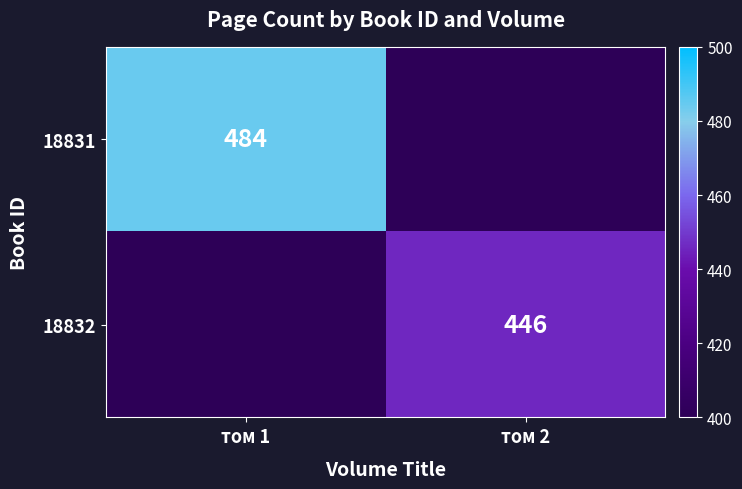

The value of 18831 at том 1 is 484. True or false?

True